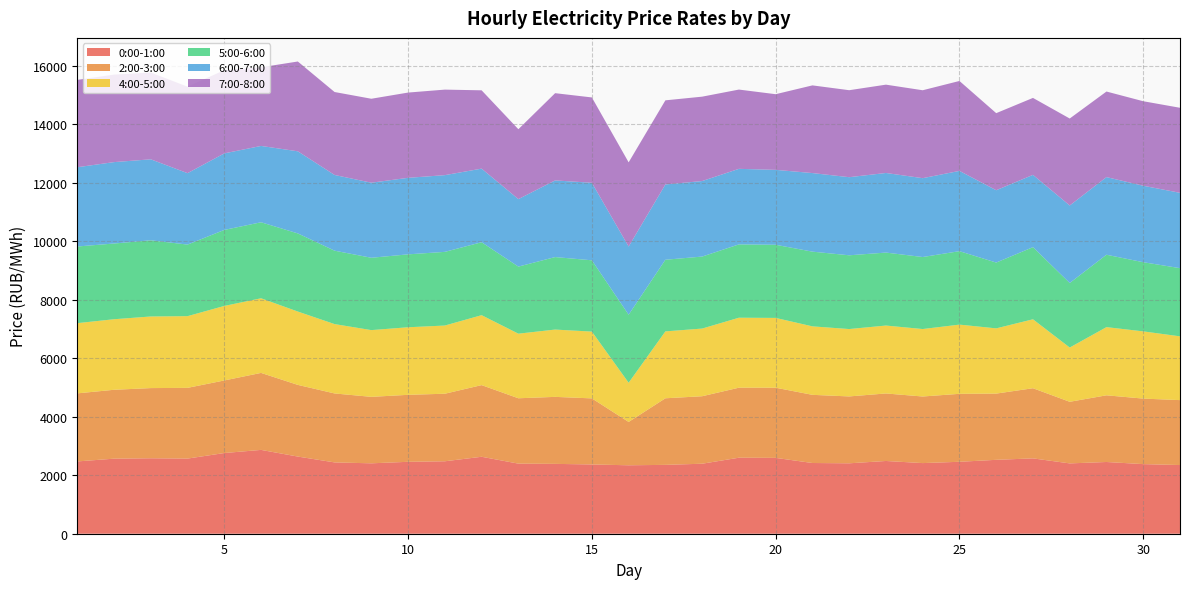

Reading right to left, extract all data points from this chart.

0:00-1:00: 2349.3	2380.8	2453.6	2405.4	2577.4	2527.8	2460.6	2416.0	2488.2	2408.7	2419.0	2594.4	2600.0	2394.7	2355.2	2341.2	2369.0	2389.3	2397.8	2632.3	2478.2	2459.8	2408.2	2439.3	2639.2	2867.4	2760.2	2570.2	2581.1	2567.3	2472.9
2:00-3:00: 2220.7	2241.2	2280.9	2107.3	2399.3	2265.4	2324.7	2277.8	2309.4	2287.6	2331.5	2400.0	2394.9	2308.3	2277.4	1482.2	2260.2	2291.7	2235.5	2450.7	2310.4	2291.2	2273.4	2358.8	2451.6	2633.4	2482.3	2419.5	2400.2	2356.3	2328.0
4:00-5:00: 2181.4	2299.3	2332.3	1856.1	2358.5	2231.3	2367.5	2307.6	2323.4	2304.8	2342.7	2387.6	2393.7	2314.8	2288.7	1341.3	2284.7	2302.5	2209.5	2392.5	2332.6	2311.4	2283.2	2372.5	2508.7	2552.8	2549.2	2452.8	2449.7	2413.2	2401.9
5:00-6:00: 2332.1	2365.8	2476.3	2207.7	2467.0	2250.6	2512.1	2463.1	2495.6	2522.6	2555.4	2501.4	2508.2	2462.5	2450.1	2326.7	2438.7	2479.7	2294.2	2495.2	2519.7	2493.6	2474.3	2510.9	2672.6	2599.8	2600.1	2447.7	2606.2	2590.0	2621.7
6:00-7:00: 2577.1	2615.6	2655.1	2650.8	2472.2	2474.5	2745.5	2697.5	2723.0	2671.7	2687.9	2562.9	2584.0	2583.3	2575.3	2331.8	2651.5	2621.9	2308.2	2517.6	2624.5	2617.7	2567.6	2589.8	2808.8	2611.2	2618.2	2443.0	2769.4	2784.4	2711.3
7:00-8:00: 2909.0	2890.9	2927.1	2974.8	2632.7	2636.2	3076.5	3007.2	3021.0	2975.3	2999.2	2587.7	2711.6	2886.3	2877.7	2880.2	2919.2	2984.1	2391.0	2678.7	2925.5	2916.2	2871.7	2837.3	3071.6	2690.1	2846.3	2958.2	2968.2	2992.6	2987.8